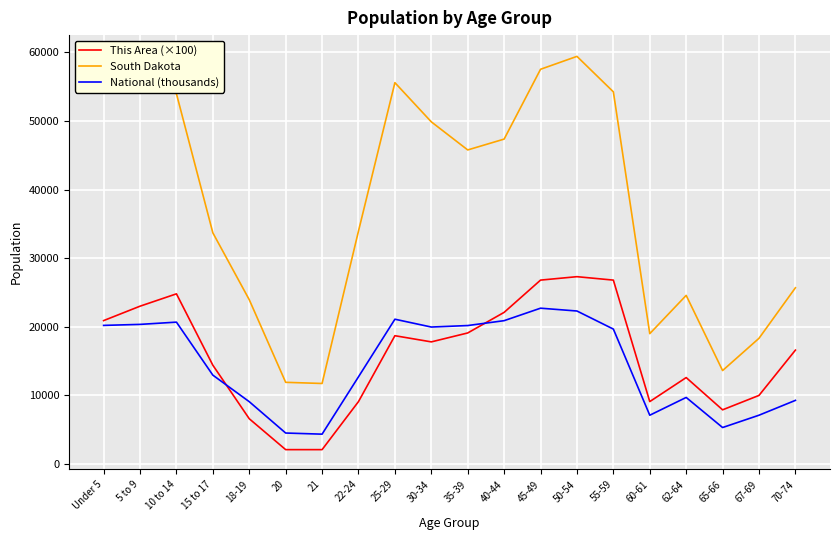

What is the spread (max minus min) of values at 62-64?

14869.8